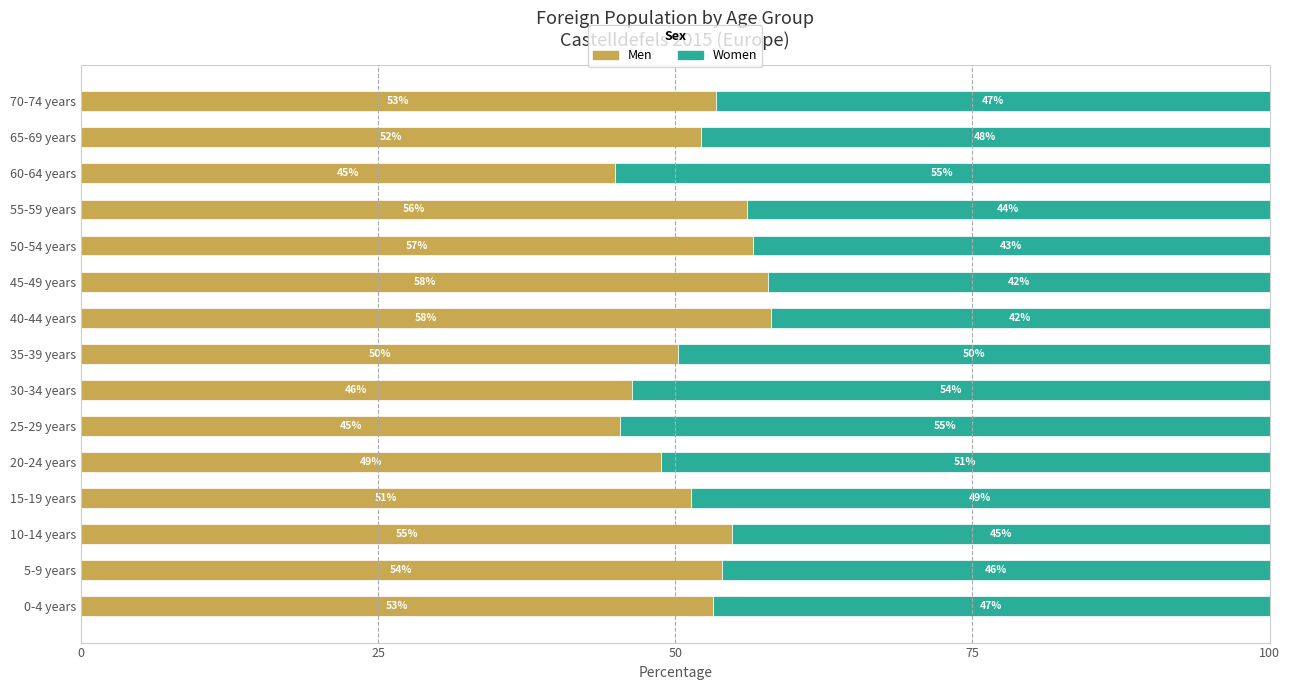

What is the total value across all series at 30-34 years?

100.0